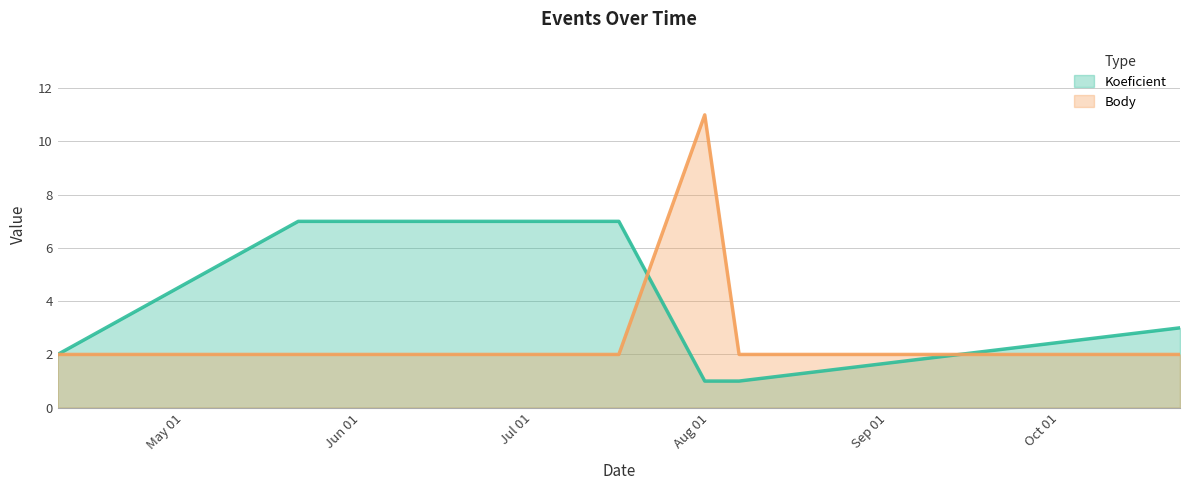

What is the value of the Body point at the 4th from the left?

11